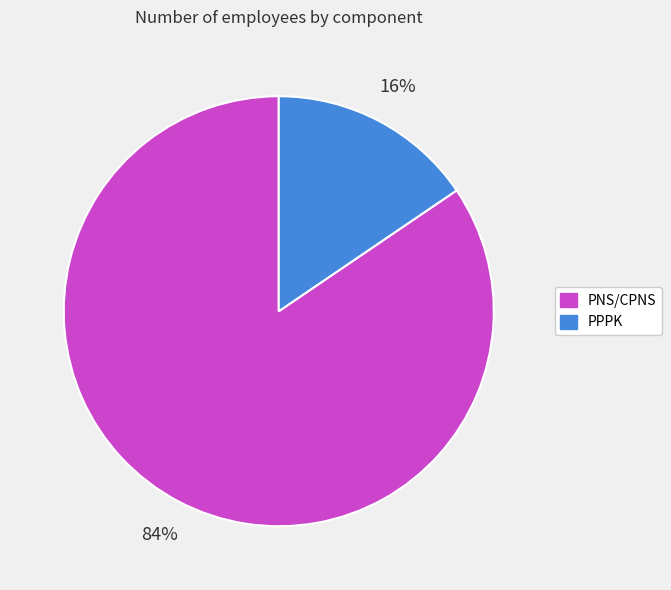

To the nearest percent, what portion does PNS/CPNS represent?

84%